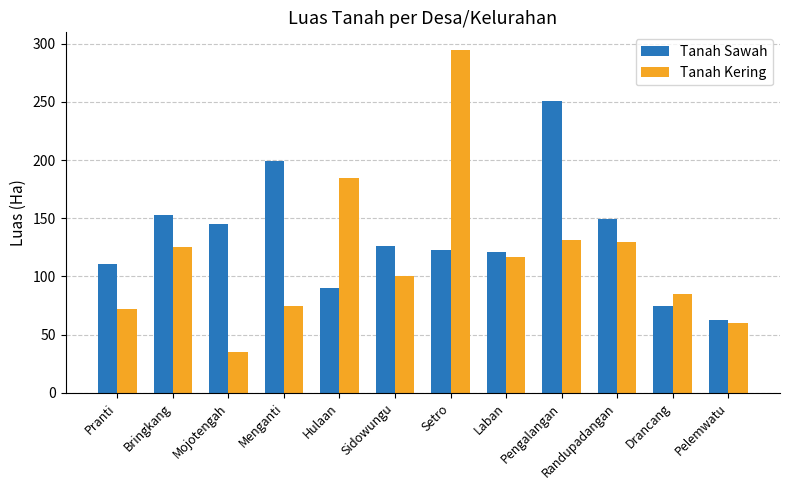

What is the total value across all series at Randupadangan?

279